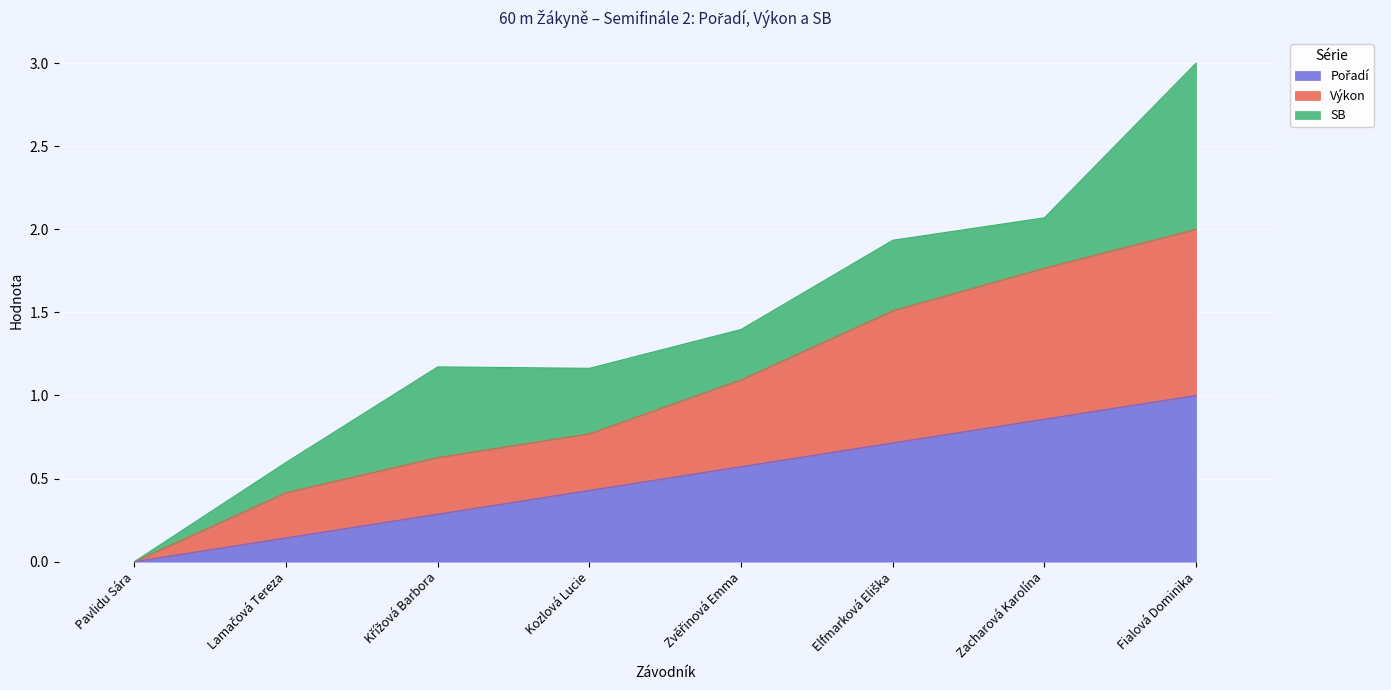

At which category is the sum across all series the highest?

Fialová Dominika